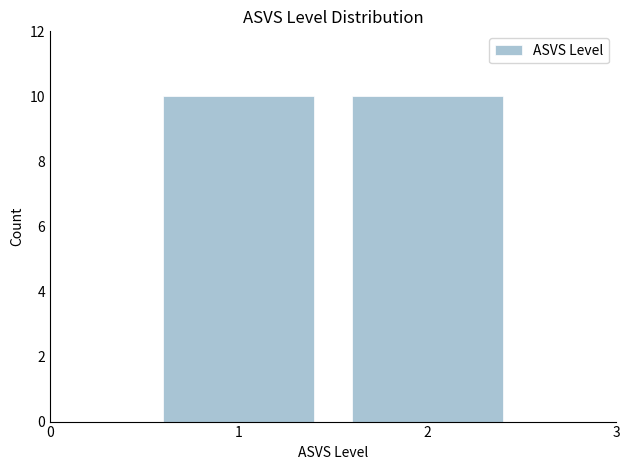

Reading left to right, transcribe this chart: for each bar, give the range it covers on the x-axis and its height. The values are not printed on the chart, so give them approximately, as read against the axis.

0.5 to 1.5: 10
1.5 to 2.5: 10